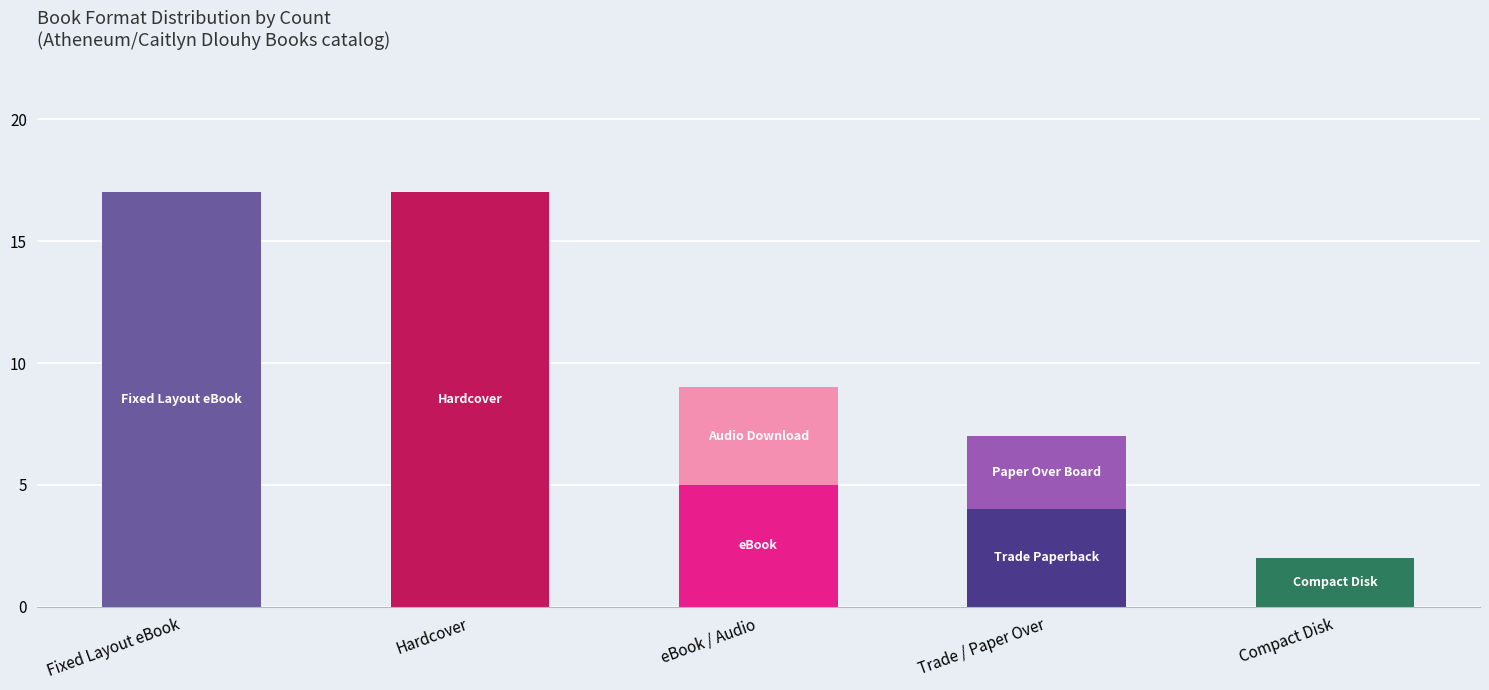

What is the maximum value shown in the chart?

17